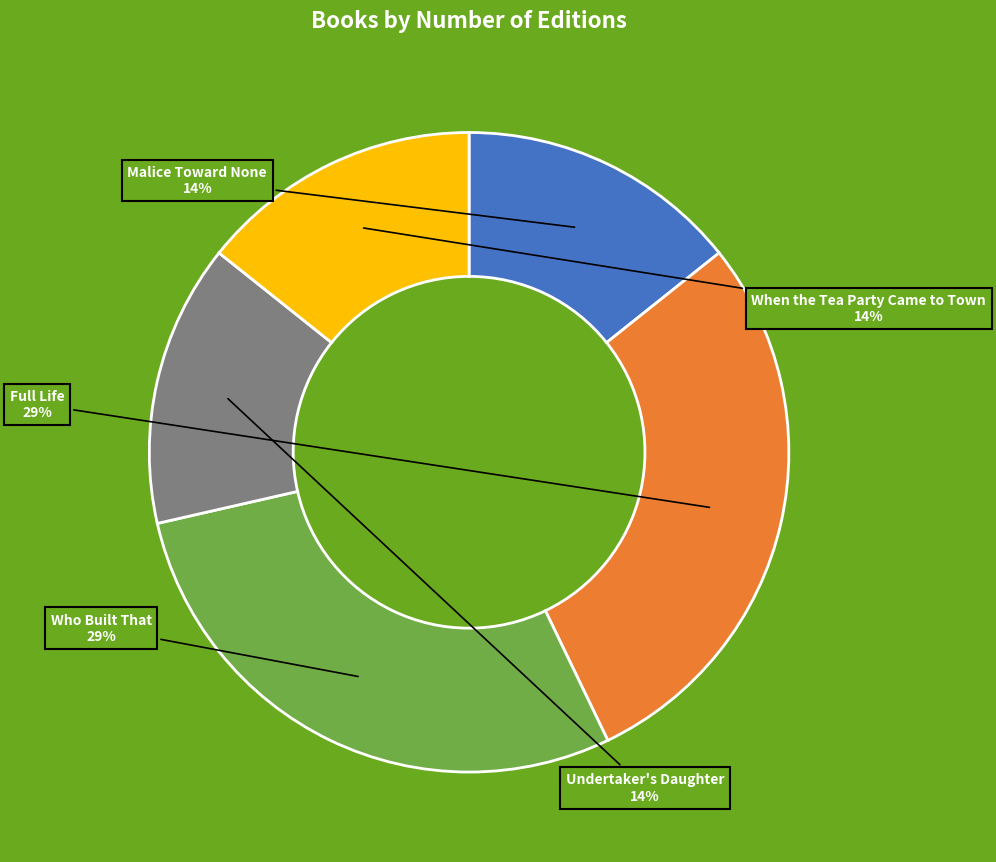

To the nearest percent, what is the average slice percentage?

20%